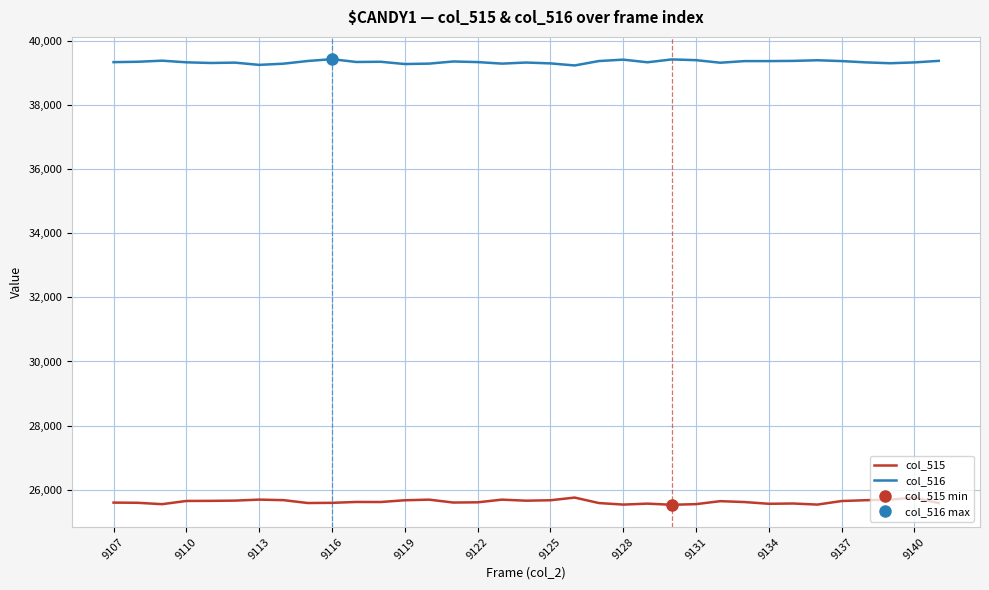

The value of col_515 at 9110 is 14990. True or false?

False